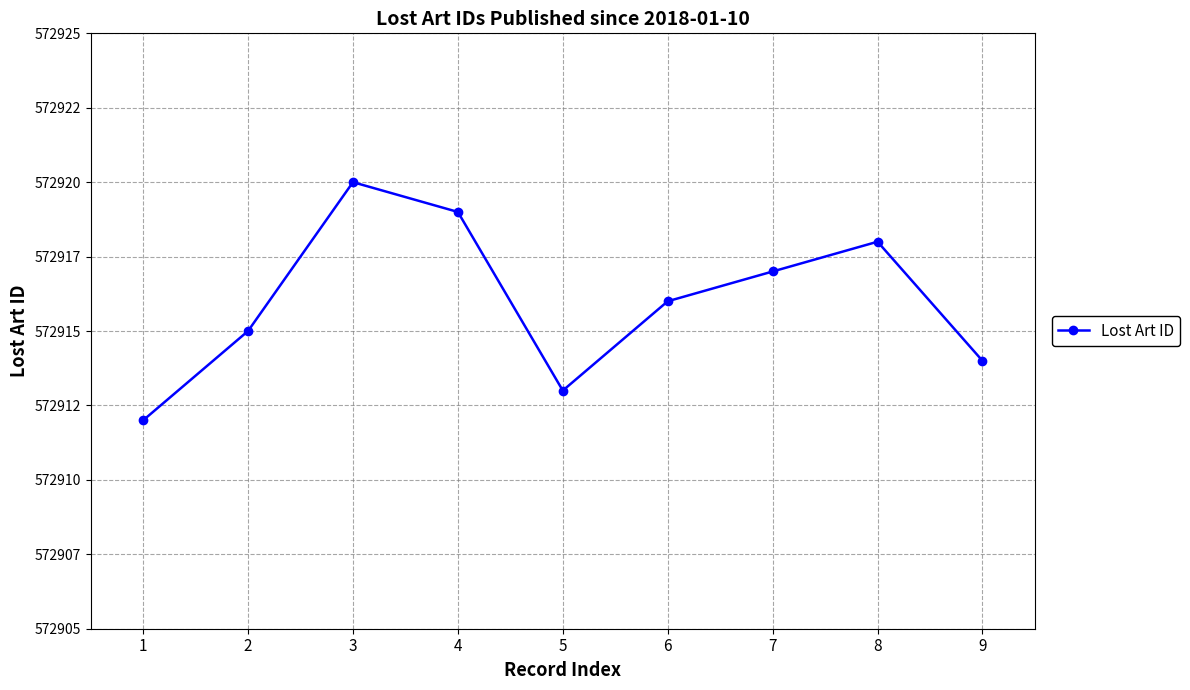

Which category has the highest value across all series?

3